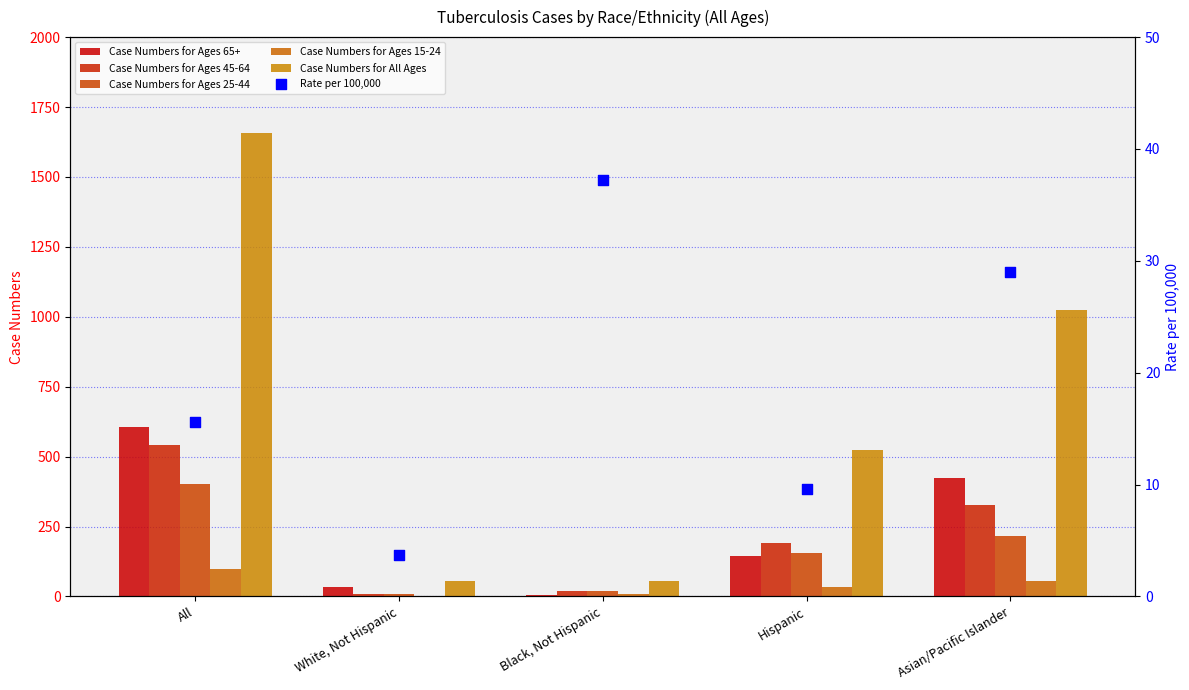

Which series has the largest total across all categories?

Case Numbers for All Ages